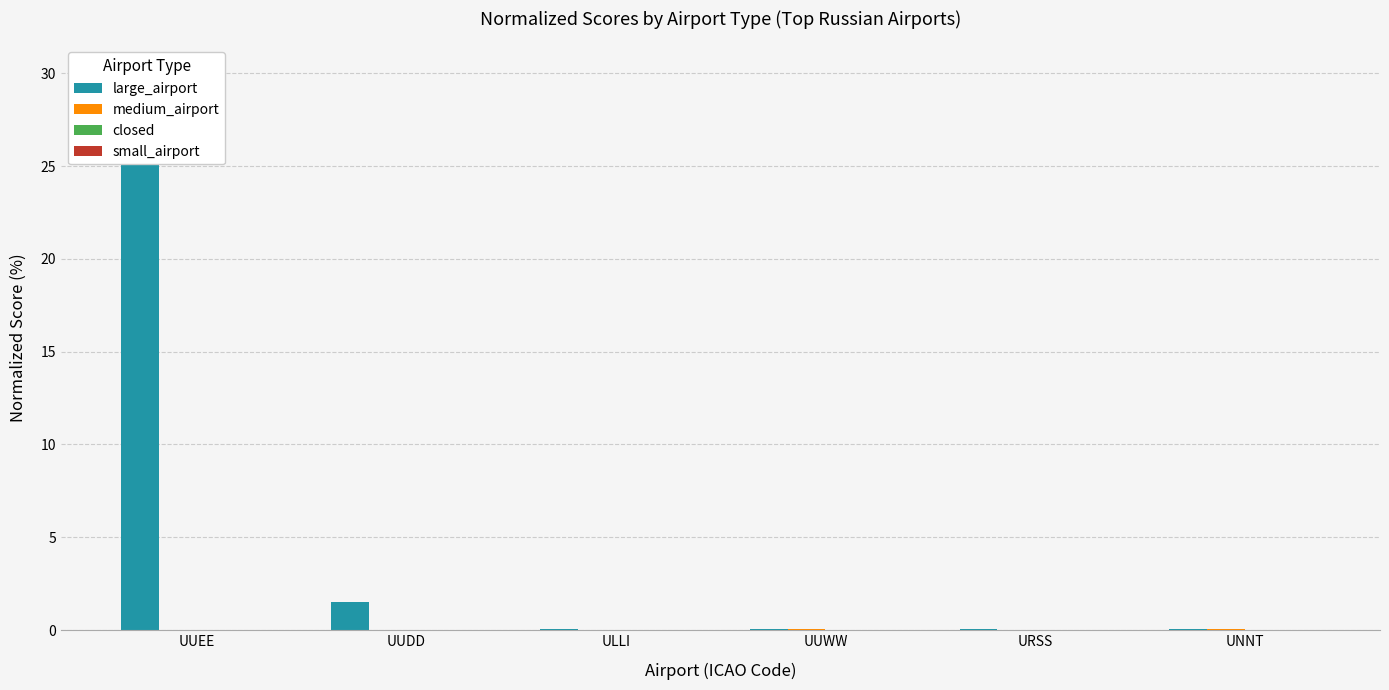

True or false: small_airport has a value of 0.0 at URSS.

True